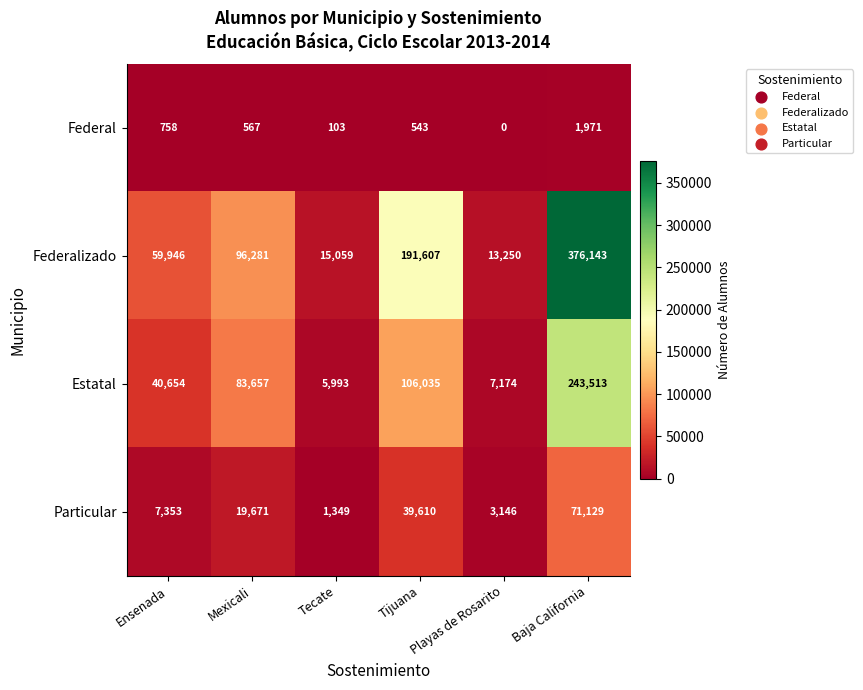

What is the spread (max minus min) of values at Playas de Rosarito?

13250